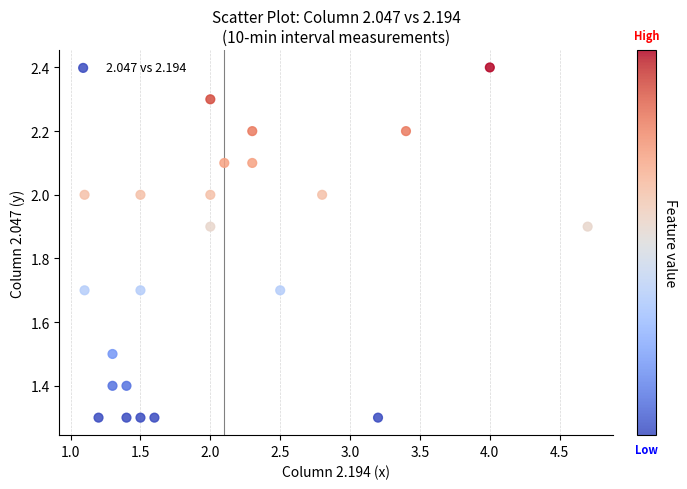

What is the range of Y values (max minus min)?

1.1